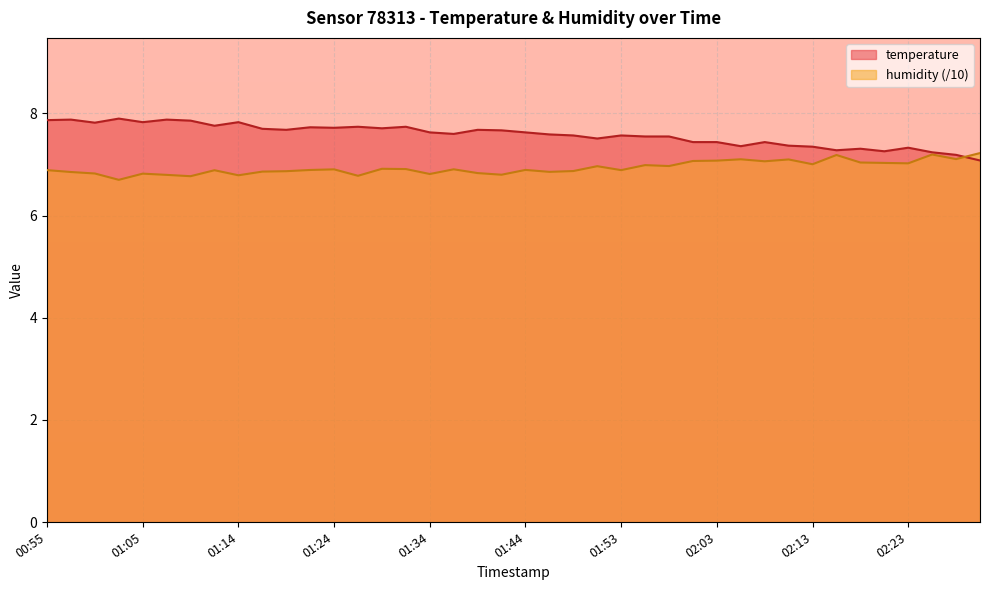

Which has a higher value, 01:22 or 02:23?

01:22